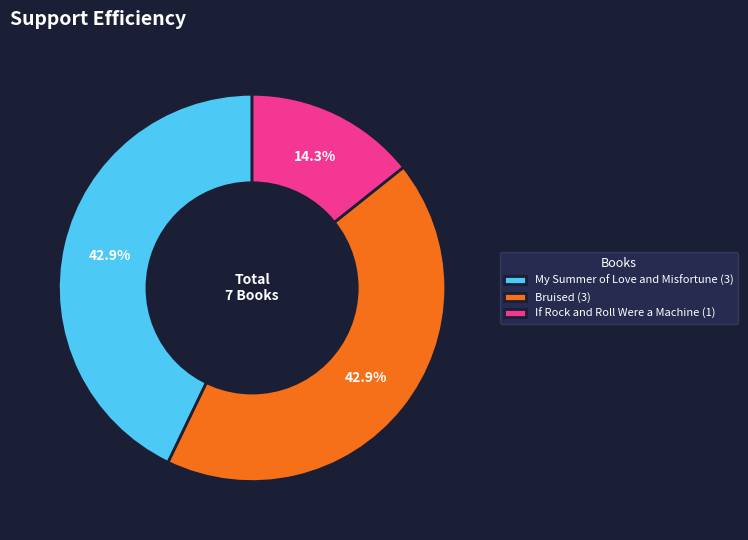

Which has a higher value, If Rock and Roll Were a Machine (1) or My Summer of Love and Misfortune (3)?

My Summer of Love and Misfortune (3)